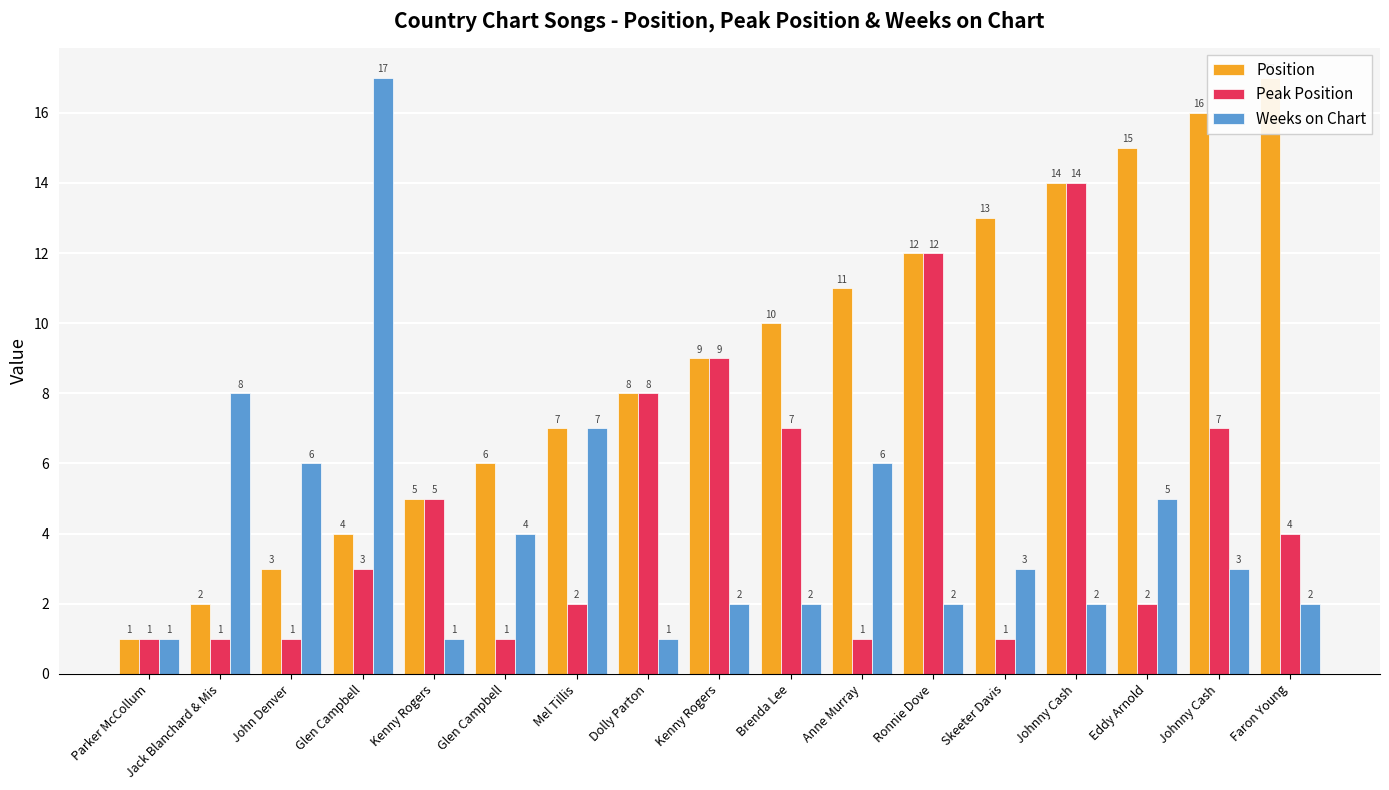

At which category is the sum across all series the highest?

Johnny Cash